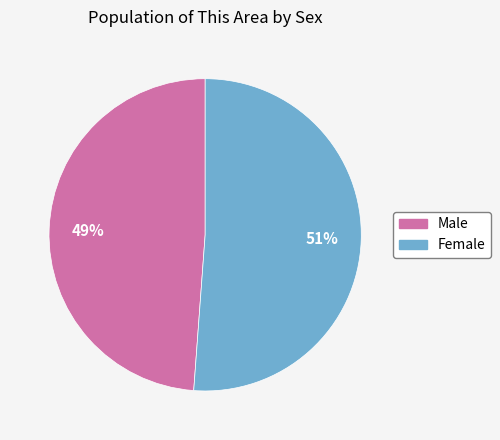

Which slice is the smallest?

Male